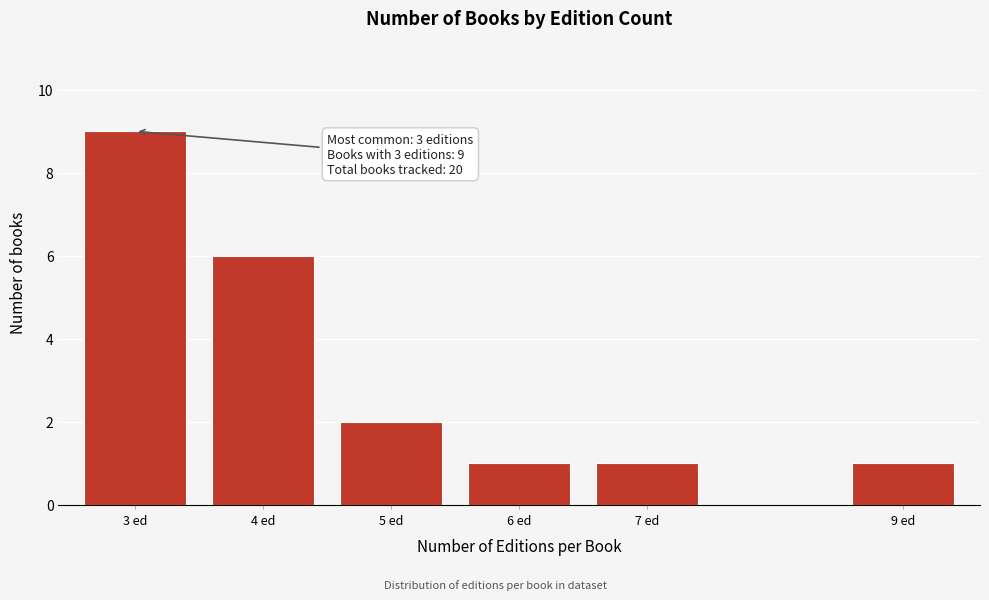

Reading left to right, transcribe all the data shown in this chart.

3 ed=9	4 ed=6	5 ed=2	6 ed=1	7 ed=1	9 ed=1